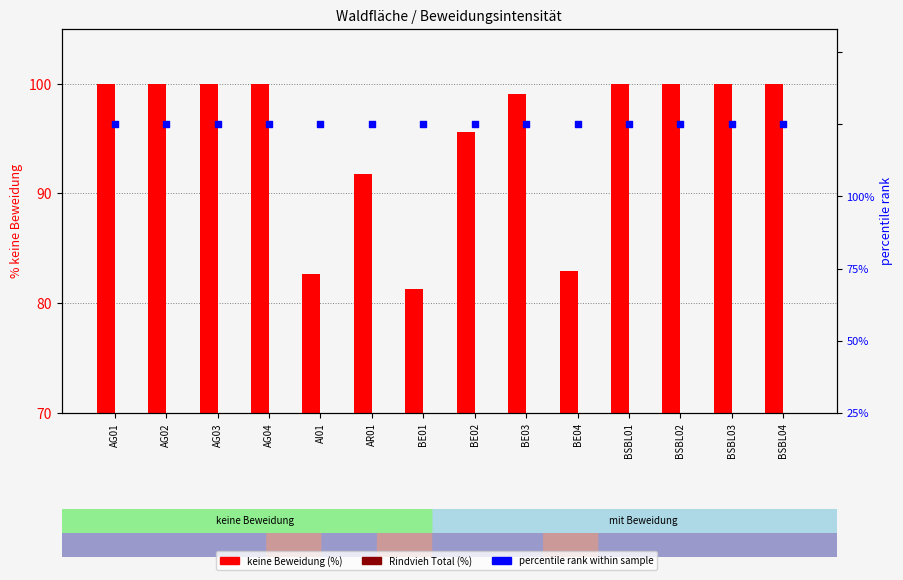

What are all the series names shown in the legend?

keine Beweidung, Rindvieh Total, percentile rank within sample